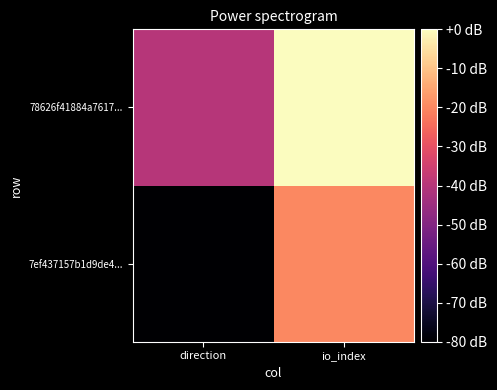

List the series in order of their peak value, highest first.

78626f41884a7617..., 7ef437157b1d9de4...